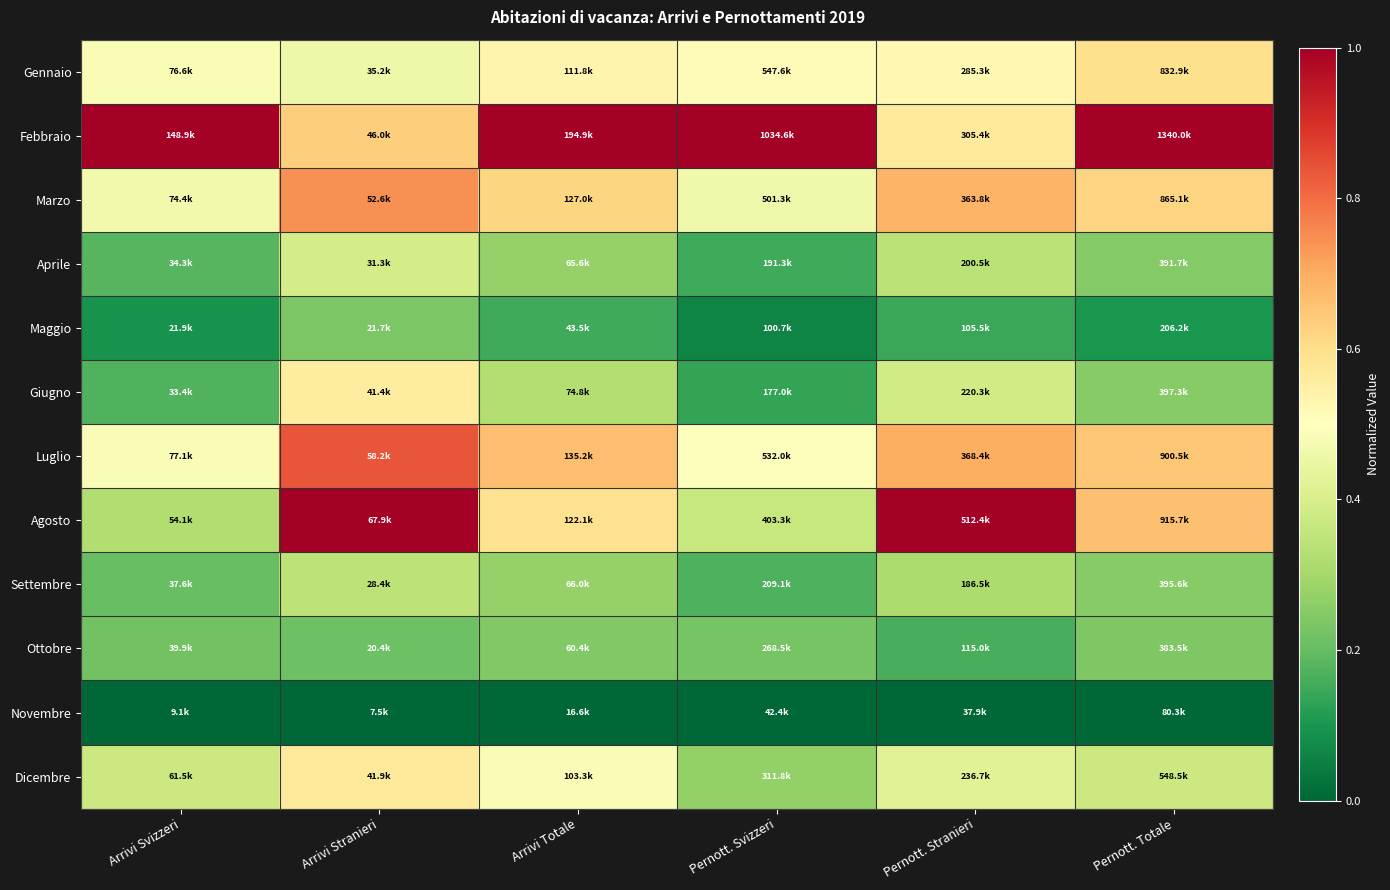

At how many categories does at least one series exceed 0?

6